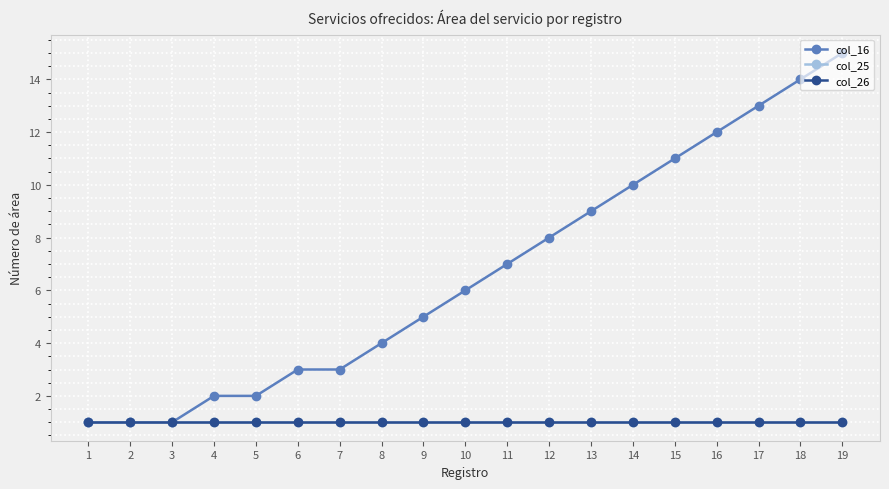

Reading left to right, list all the values displayed in this chart.

col_16: 1=1	2=1	3=1	4=2	5=2	6=3	7=3	8=4	9=5	10=6	11=7	12=8	13=9	14=10	15=11	16=12	17=13	18=14	19=15
col_25: 1=1	2=1	3=1	4=1	5=1	6=1	7=1	8=1	9=1	10=1	11=1	12=1	13=1	14=1	15=1	16=1	17=1	18=1	19=1
col_26: 1=1	2=1	3=1	4=1	5=1	6=1	7=1	8=1	9=1	10=1	11=1	12=1	13=1	14=1	15=1	16=1	17=1	18=1	19=1